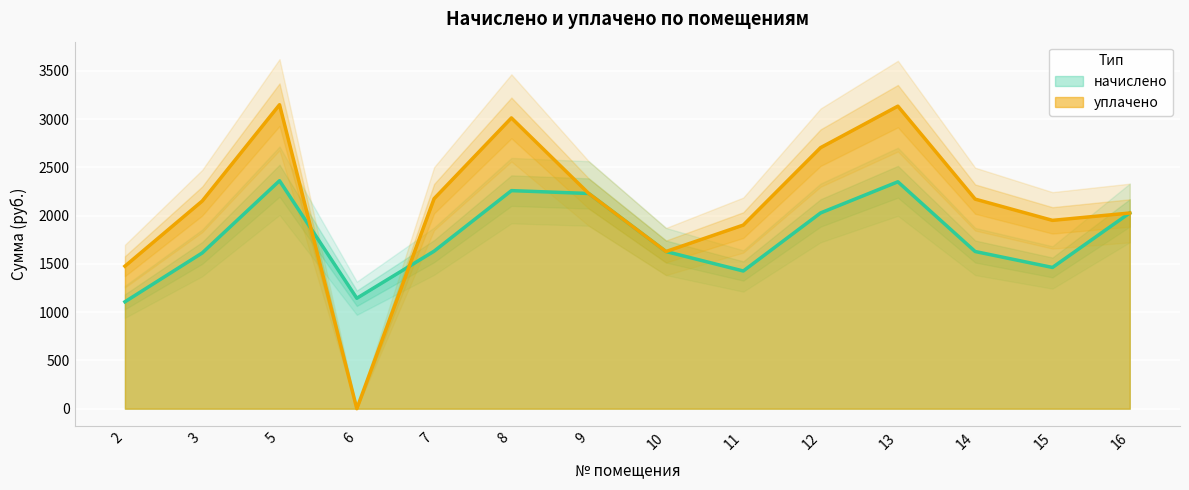

Which has a higher value, 9 or 12?

9